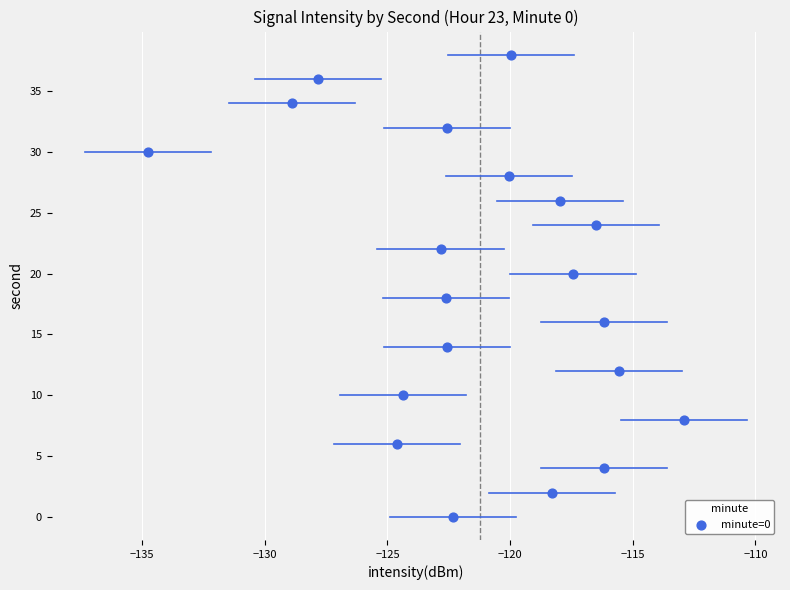

What is the range of Y values (max minus min)?

38